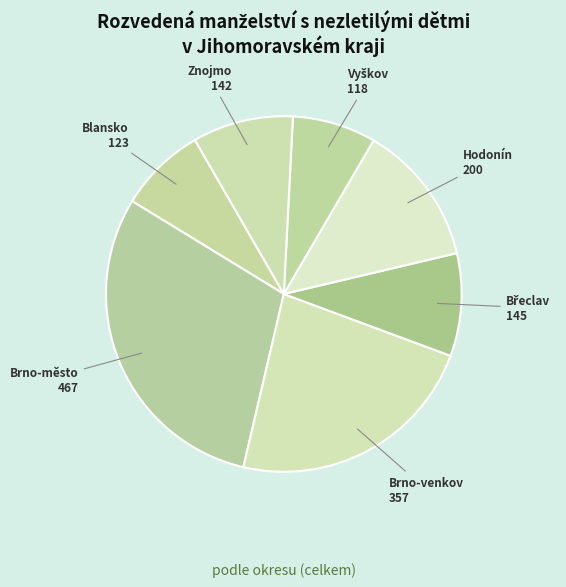

Combined, do Brno-venkov and Brno-město account for over 50%?

Yes